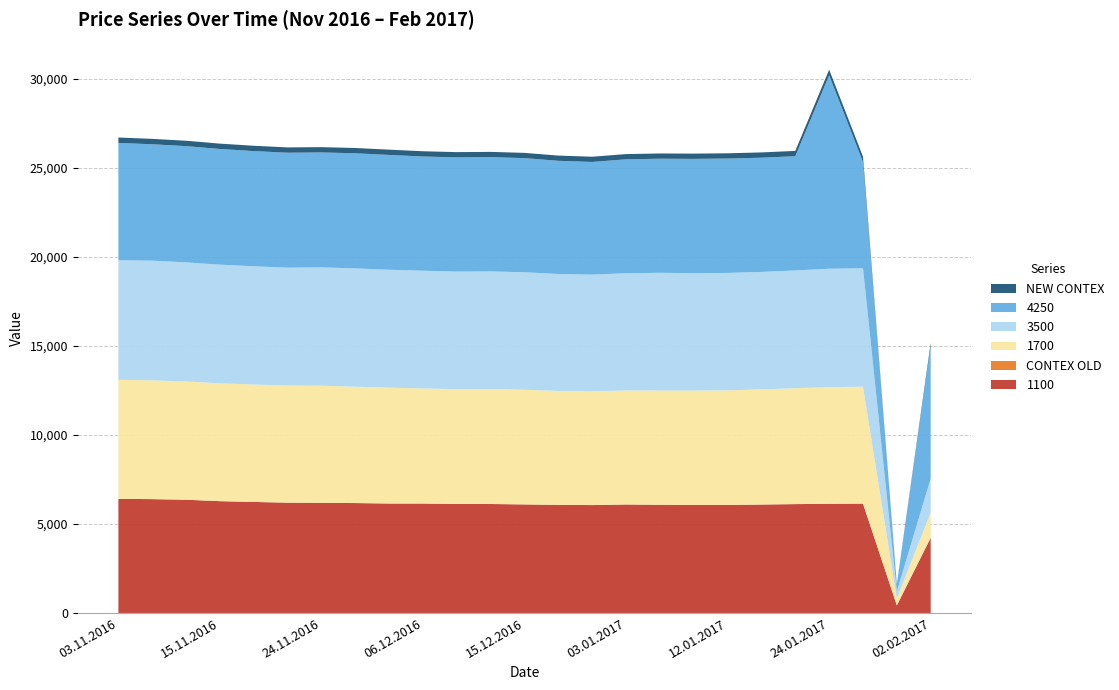

Reading left to right, transcribe all the data shown in this chart.

1700: 03.11.2016=6681.0	08.11.2016=6671.0	10.11.2016=6643.0	15.11.2016=6617.0	17.11.2016=6595.0	22.11.2016=6579.0	24.11.2016=6580.0	29.11.2016=6532.0	01.12.2016=6508.0	06.12.2016=6464.0	08.12.2016=6446.0	13.12.2016=6456.0	15.12.2016=6440.0	20.12.2016=6397.0	22.12.2016=6387.0	03.01.2017=6402.0	05.01.2017=6416.0	10.01.2017=6426.0	12.01.2017=6436.0	17.01.2017=6467.0	19.01.2017=6507.0	24.01.2017=6550.0	26.01.2017=6565.0	01.02.2017=389.0	02.02.2017=1412.0
NEW CONTEX: 03.11.2016=303.8	08.11.2016=303.1	10.11.2016=302.1	15.11.2016=300.2	17.11.2016=299.1	22.11.2016=298.2	24.11.2016=298.1	29.11.2016=297.6	01.12.2016=296.6	06.12.2016=295.6	08.12.2016=295.2	13.12.2016=295.1	15.12.2016=294.8	20.12.2016=293.3	22.12.2016=292.9	03.01.2017=294.2	05.01.2017=294.6	10.01.2017=295.1	12.01.2017=295.6	17.01.2017=296.8	19.01.2017=297.9	24.01.2017=315.6	26.01.2017=298.4	01.02.2017=18.1	02.02.2017=180.9
1100: 03.11.2016=6409.0	08.11.2016=6393.0	10.11.2016=6359.0	15.11.2016=6278.0	17.11.2016=6234.0	22.11.2016=6194.0	24.11.2016=6184.0	29.11.2016=6172.0	01.12.2016=6146.0	06.12.2016=6145.0	08.12.2016=6122.0	13.12.2016=6119.0	15.12.2016=6095.0	20.12.2016=6071.0	22.12.2016=6059.0	03.01.2017=6092.0	05.01.2017=6076.0	10.01.2017=6064.0	12.01.2017=6064.0	17.01.2017=6089.0	19.01.2017=6113.0	24.01.2017=6131.0	26.01.2017=6140.0	01.02.2017=424.0	02.02.2017=4225.0
CONTEX OLD: 03.11.2016=0.0	08.11.2016=0.0	10.11.2016=0.0	15.11.2016=0.0	17.11.2016=0.0	22.11.2016=0.0	24.11.2016=0.0	29.11.2016=0.0	01.12.2016=0.0	06.12.2016=0.0	08.12.2016=0.0	13.12.2016=0.0	15.12.2016=0.0	20.12.2016=0.0	22.12.2016=0.0	03.01.2017=0.0	05.01.2017=0.0	10.01.2017=0.0	12.01.2017=0.0	17.01.2017=0.0	19.01.2017=0.0	24.01.2017=0.0	26.01.2017=0.0	01.02.2017=0.0	02.02.2017=0.0
3500: 03.11.2016=6717.0	08.11.2016=6721.0	10.11.2016=6685.0	15.11.2016=6665.0	17.11.2016=6640.0	22.11.2016=6618.0	24.11.2016=6642.0	29.11.2016=6646.0	01.12.2016=6620.0	06.12.2016=6611.0	08.12.2016=6603.0	13.12.2016=6605.0	15.12.2016=6599.0	20.12.2016=6568.0	22.12.2016=6554.0	03.01.2017=6583.0	05.01.2017=6611.0	10.01.2017=6592.0	12.01.2017=6596.0	17.01.2017=6596.0	19.01.2017=6614.0	24.01.2017=6651.0	26.01.2017=6651.0	01.02.2017=391.0	02.02.2017=1913.0
4250: 03.11.2016=6590.0	08.11.2016=6537.0	10.11.2016=6530.0	15.11.2016=6497.0	17.11.2016=6469.0	22.11.2016=6456.0	24.11.2016=6456.0	29.11.2016=6465.0	01.12.2016=6448.0	06.12.2016=6414.0	08.12.2016=6414.0	13.12.2016=6419.0	15.12.2016=6409.0	20.12.2016=6356.0	22.12.2016=6329.0	03.01.2017=6399.0	05.01.2017=6407.0	10.01.2017=6419.0	12.01.2017=6423.0	17.01.2017=6415.0	19.01.2017=6417.0	24.01.2017=10864.0	26.01.2017=5970.0	01.02.2017=391.0	02.02.2017=7430.0